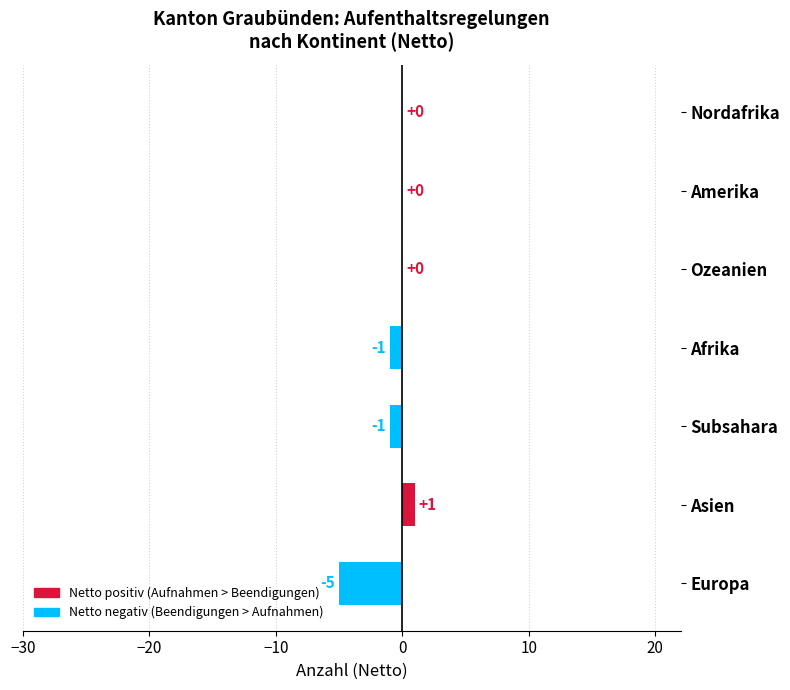

Count the number of categories in the chart.

7